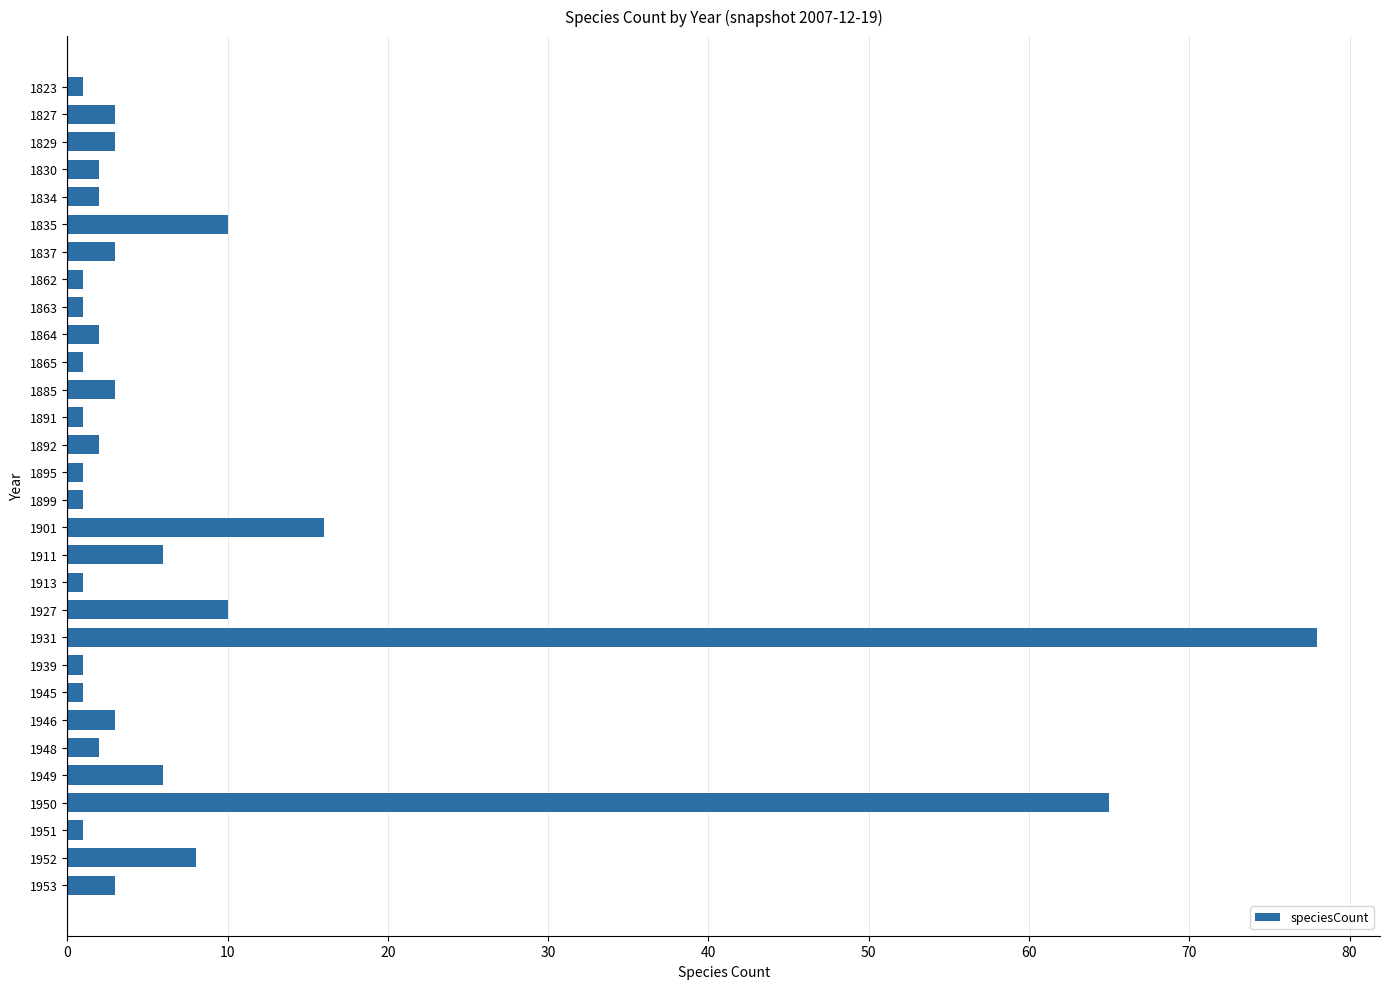

Reading top to bottom, transcribe all the data shown in this chart.

1	3	3	2	2	10	3	1	1	2	1	3	1	2	1	1	16	6	1	10	78	1	1	3	2	6	65	1	8	3